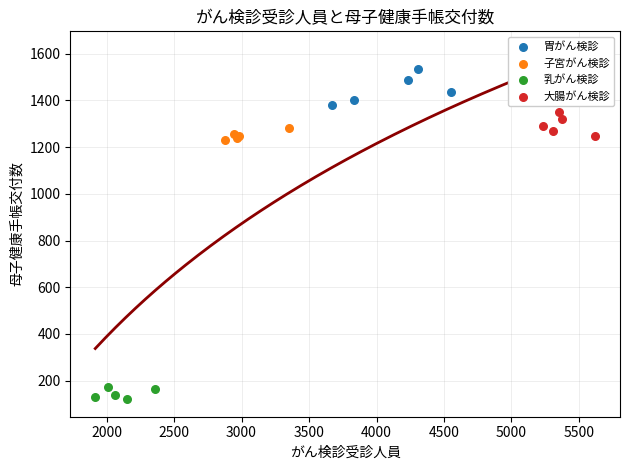

Which series contains the highest Y value?

胃がん検診